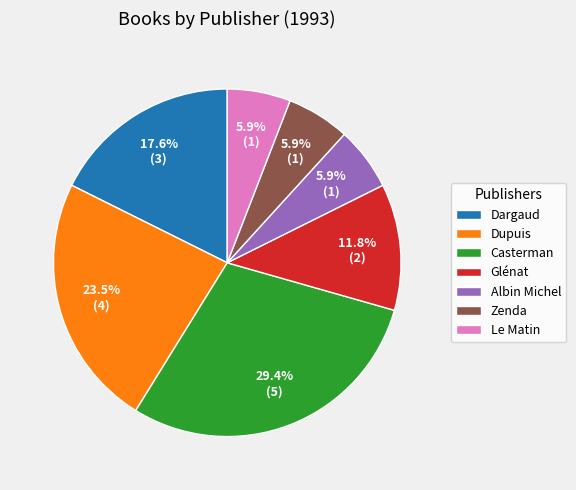

To the nearest percent, what is the difference between the largest and smallest slice percentages?

24%